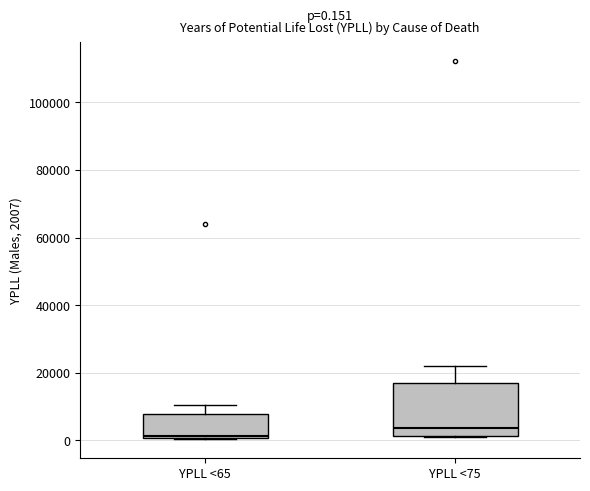

Which box is the tallest, from its lower edge to its upper edge?

YPLL <75